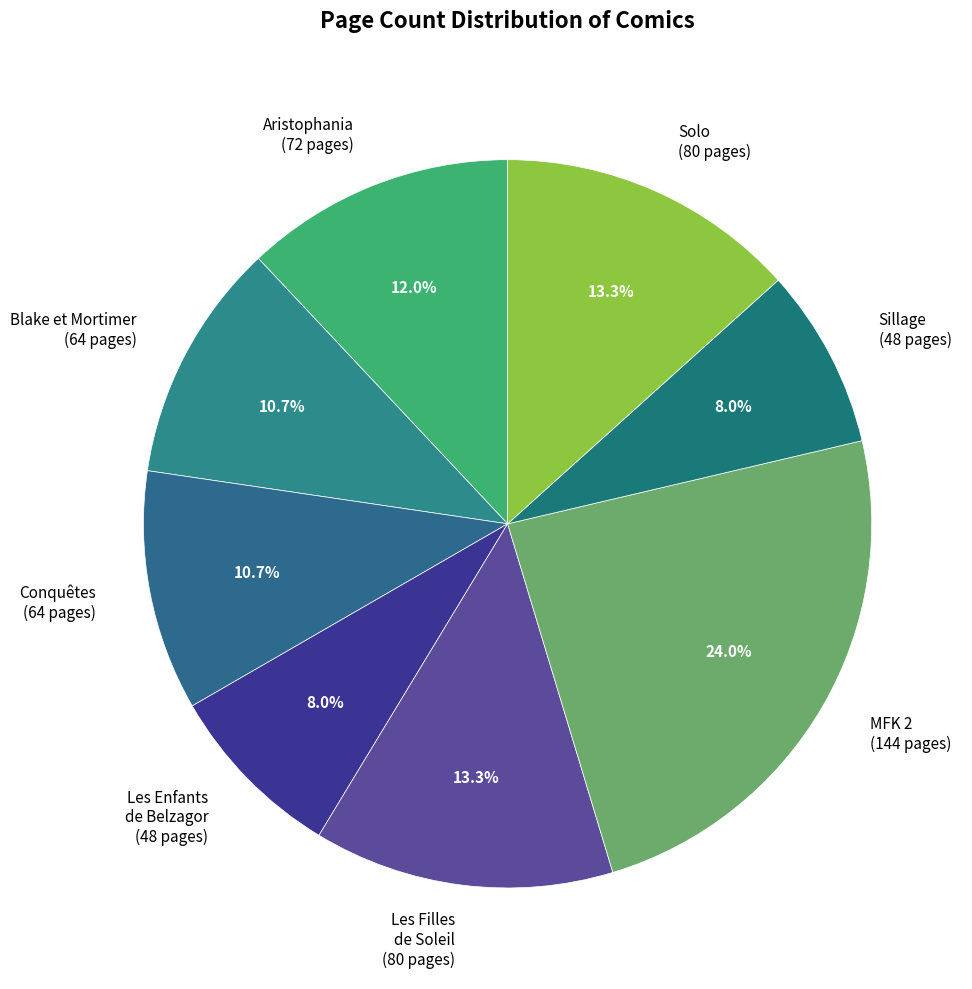

Combined, what portion of the pie is Les Enfants de Belzagor (48 pages) and Sillage (48 pages)?

16.0%